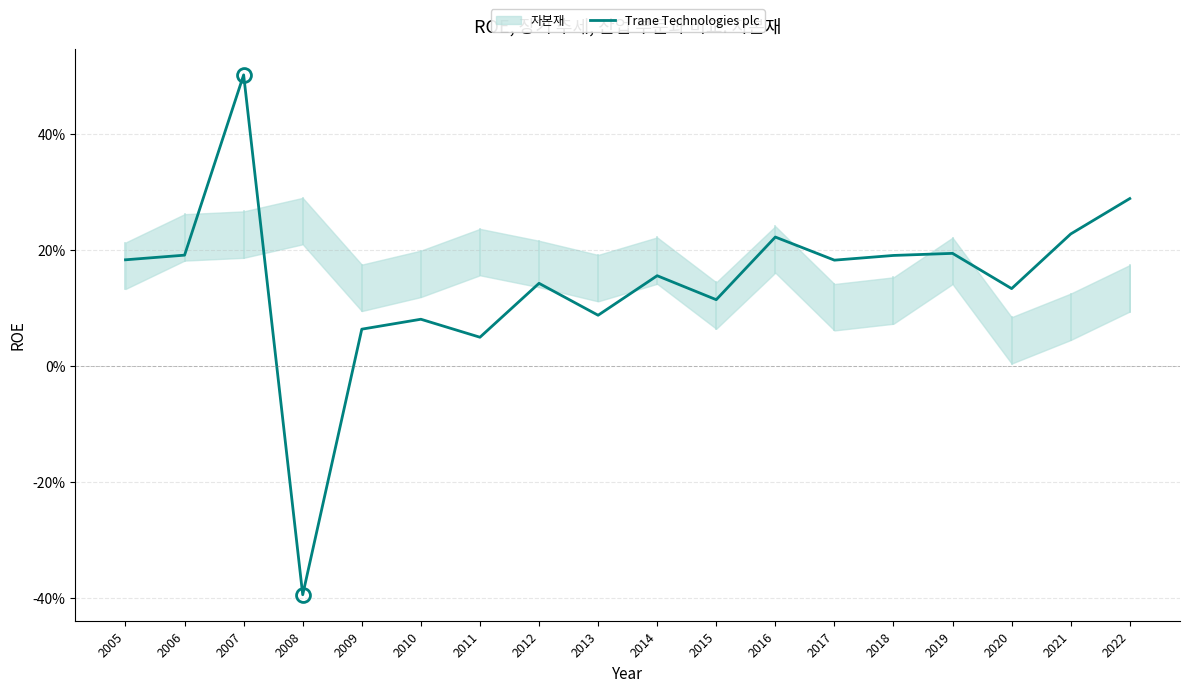

Reading right to left, what are all the values shown in this chart?

0.3	0.2	0.1	0.2	0.2	0.2	0.2	0.1	0.2	0.1	0.1	0.0	0.1	0.1	-0.4	0.5	0.2	0.2